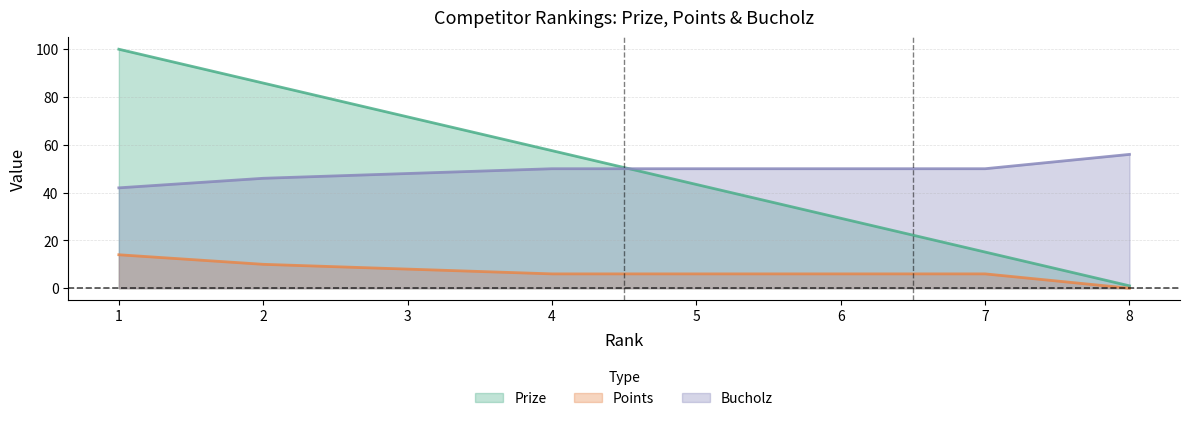

Is it true that Prize equals 34.5 at 1?

False